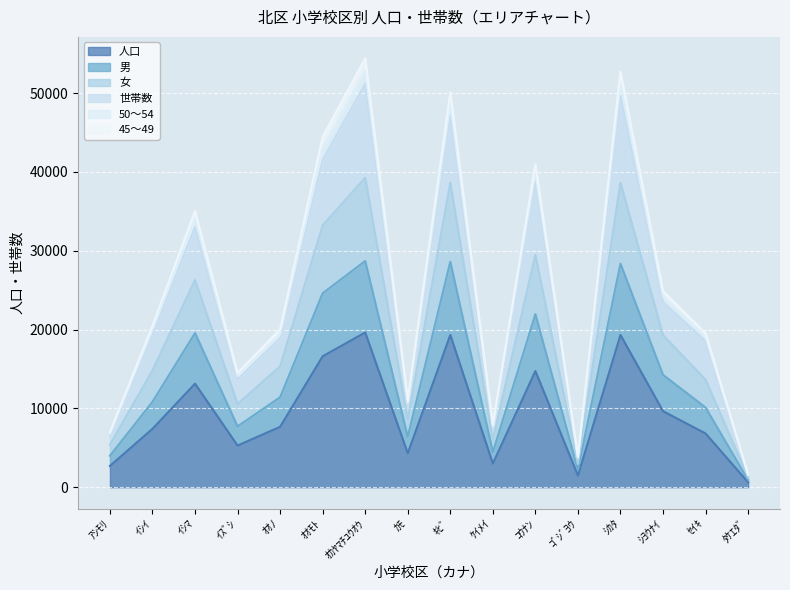

At which category does 50～54 reach its first local valley?

ｲｽﾞｼ